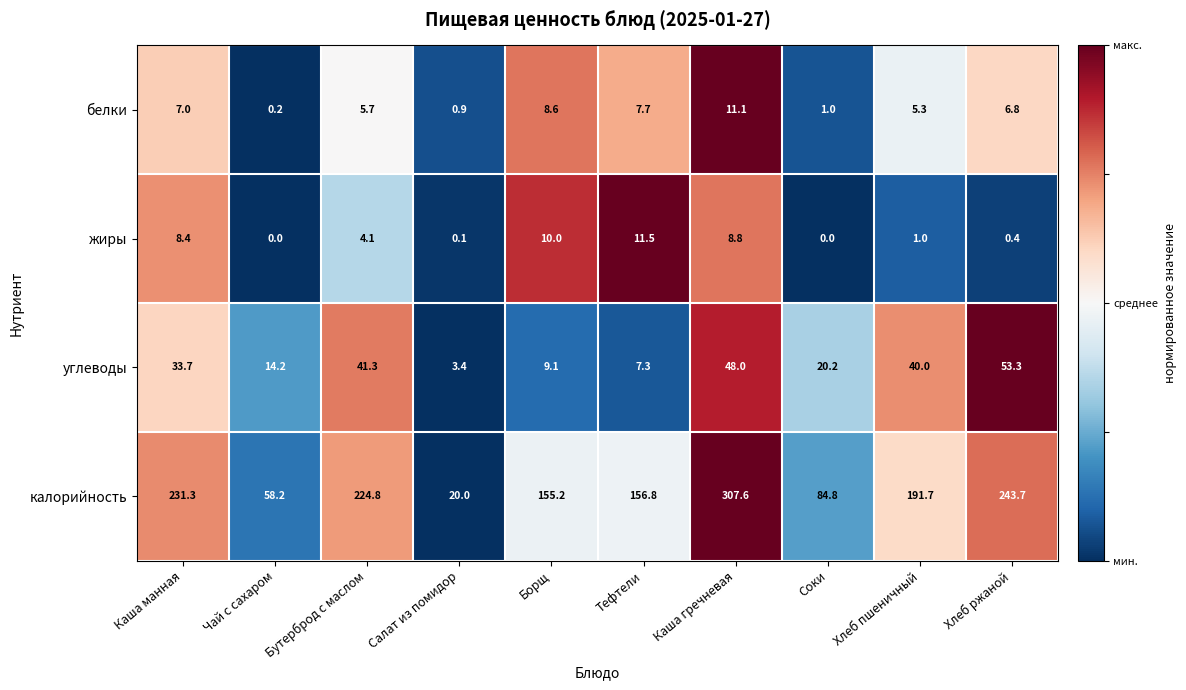

At which category is the sum across all series the highest?

Каша гречневая